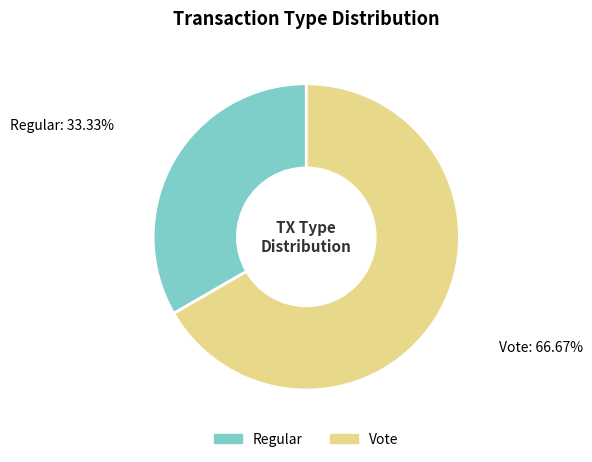

To the nearest percent, what portion does Regular represent?

33%